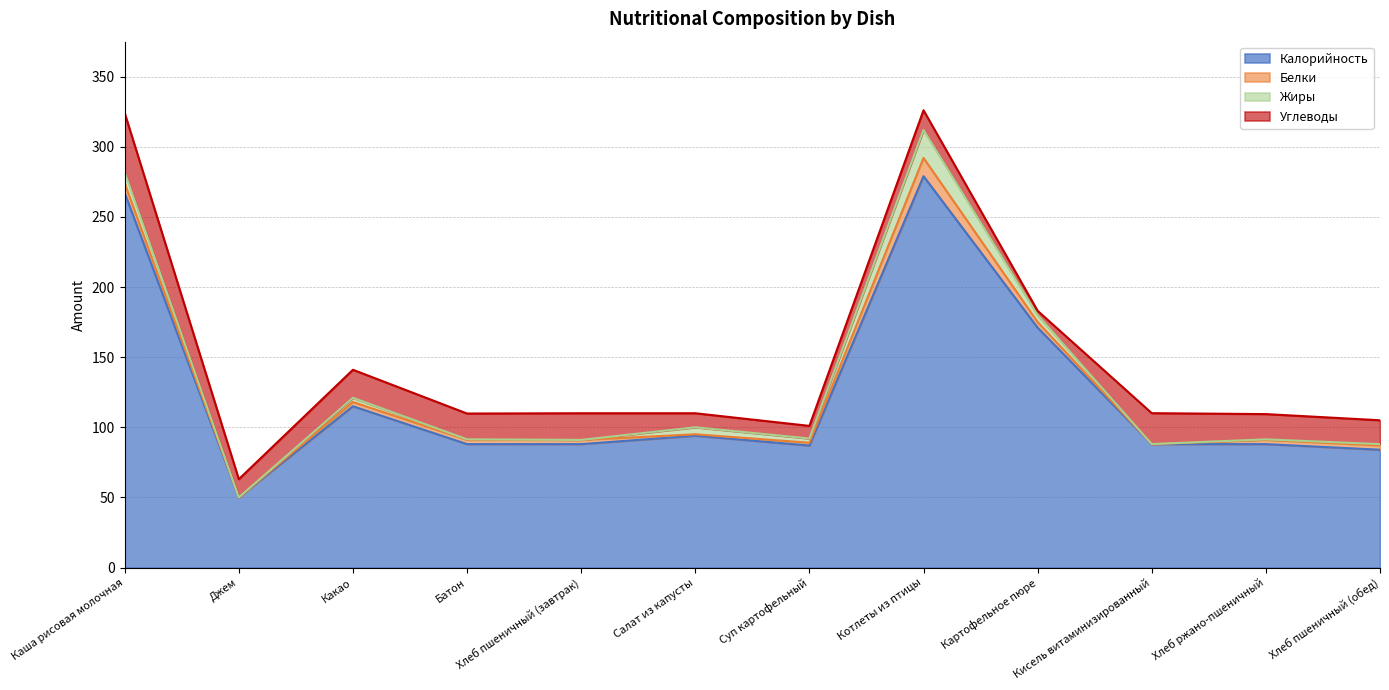

True or false: Белки and Калорийность cross at least once.

False